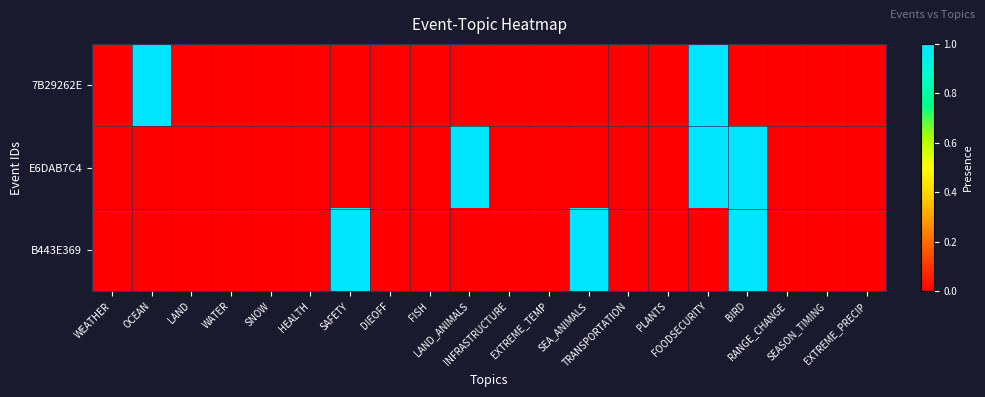

Which series has the widest spread of values?

7B29262E